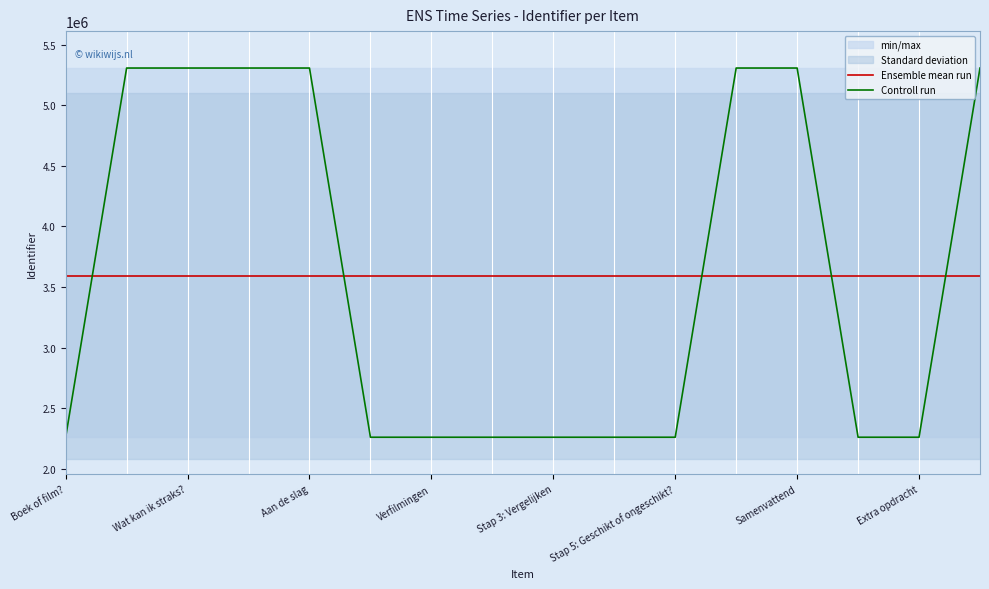

What is the lowest value of the Controll run series?

2262022.0